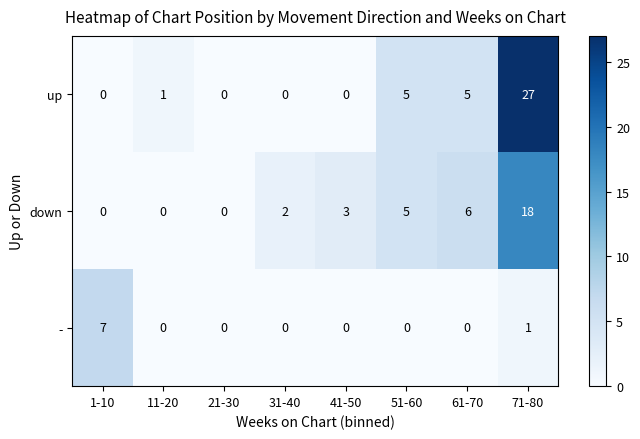

The value of - at 11-20 is 0. True or false?

True